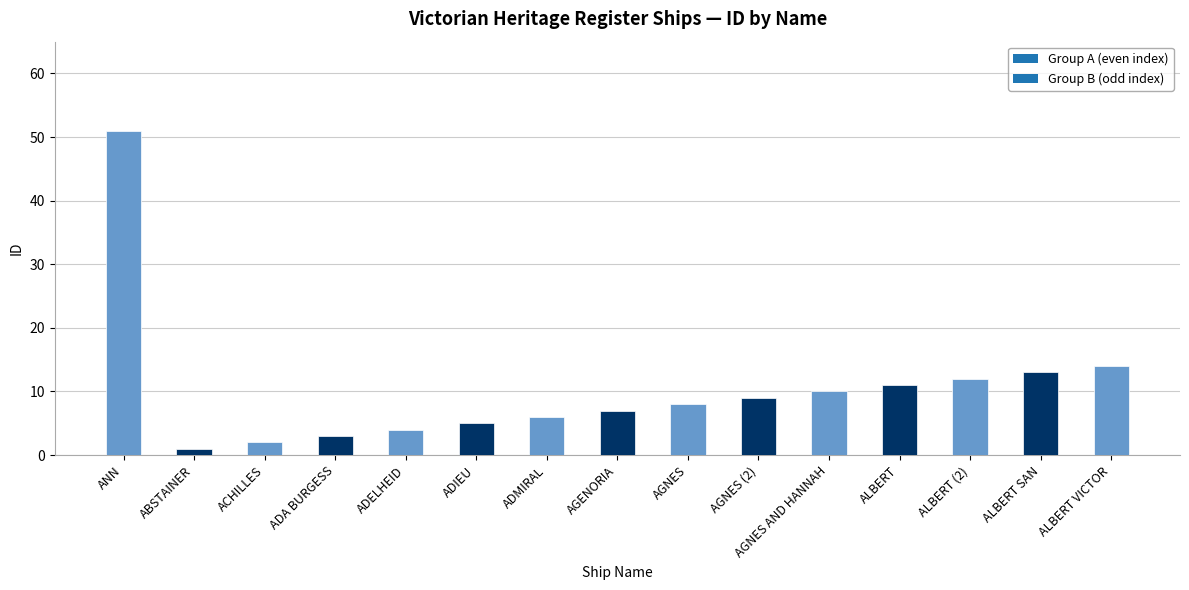

What is the smallest value displayed?

1